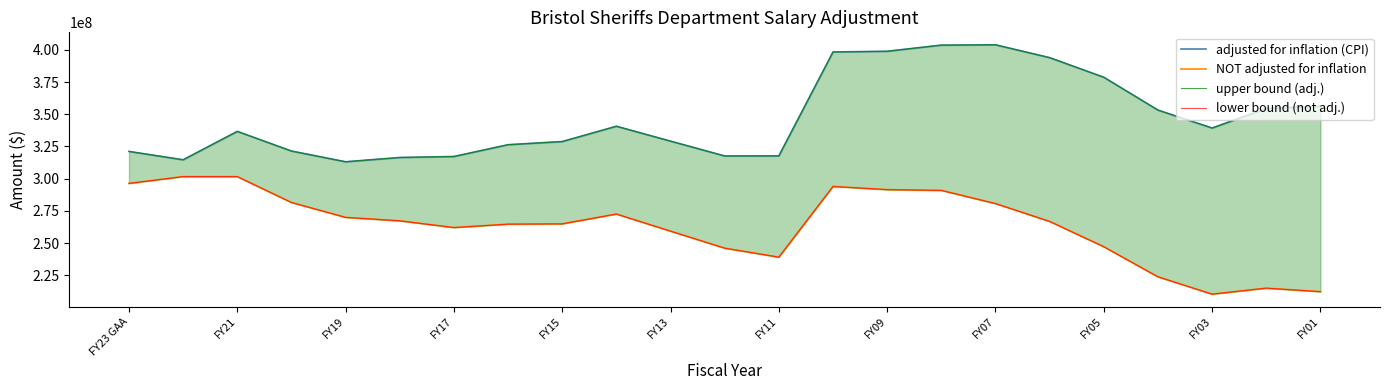

How many categories are shown in the chart?

23